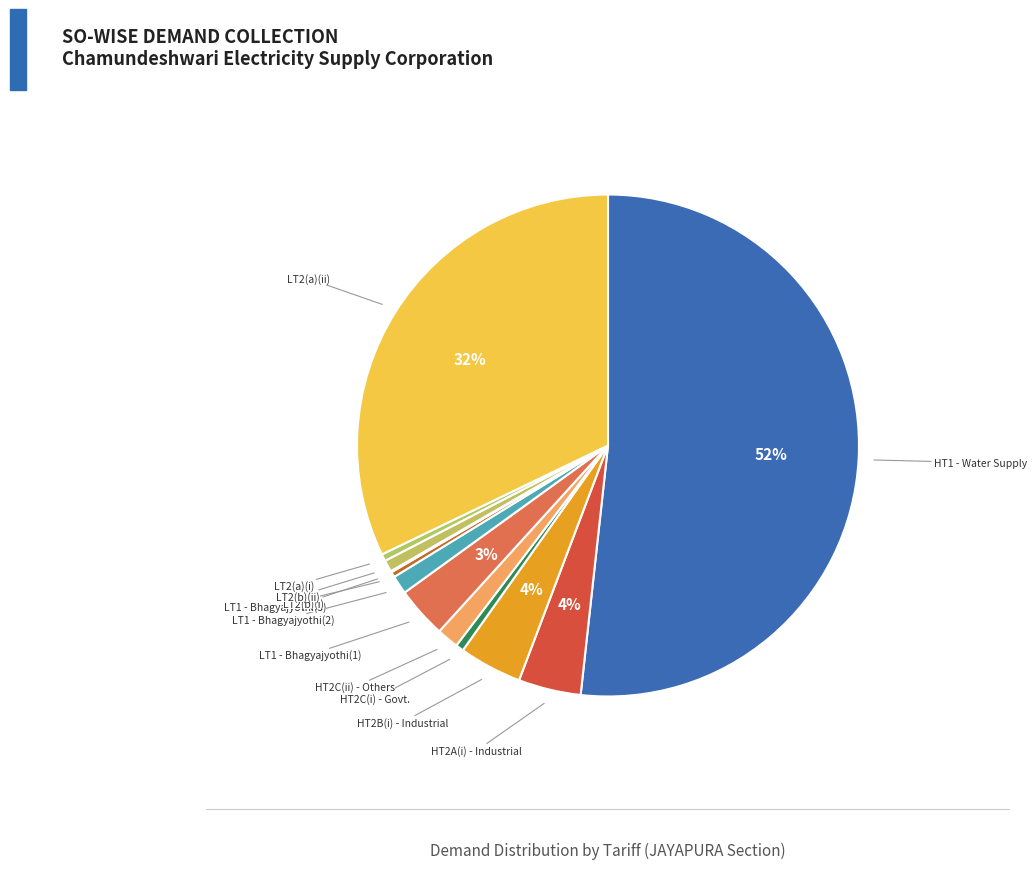

What is the smallest slice in the pie chart?

LT2(b)(i)